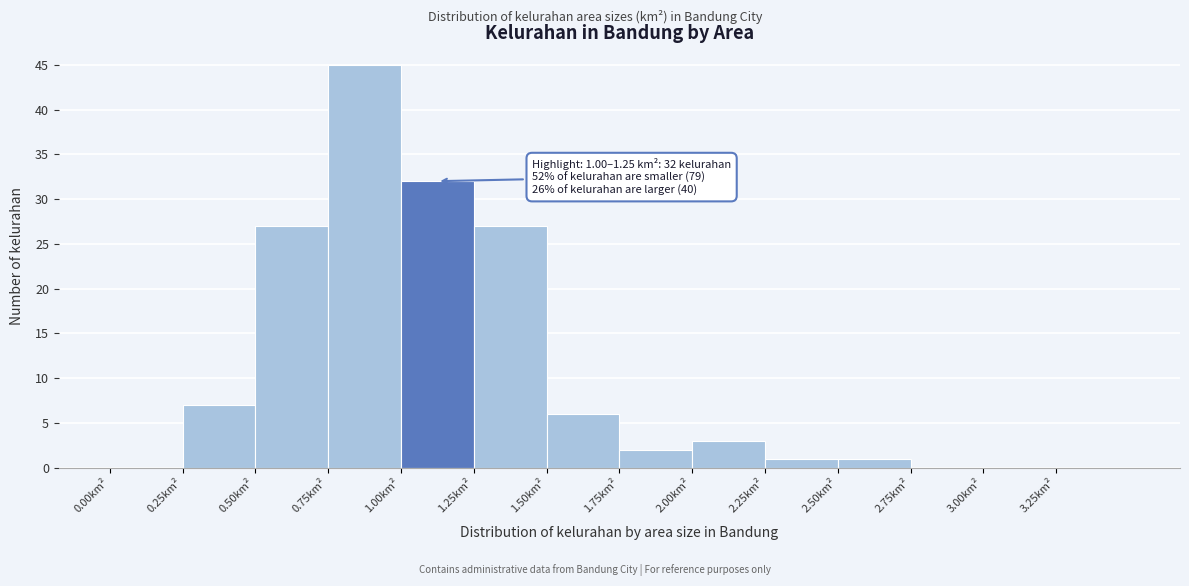

Over which range of the x-axis is the bar tallest?

0.75 to 1.00